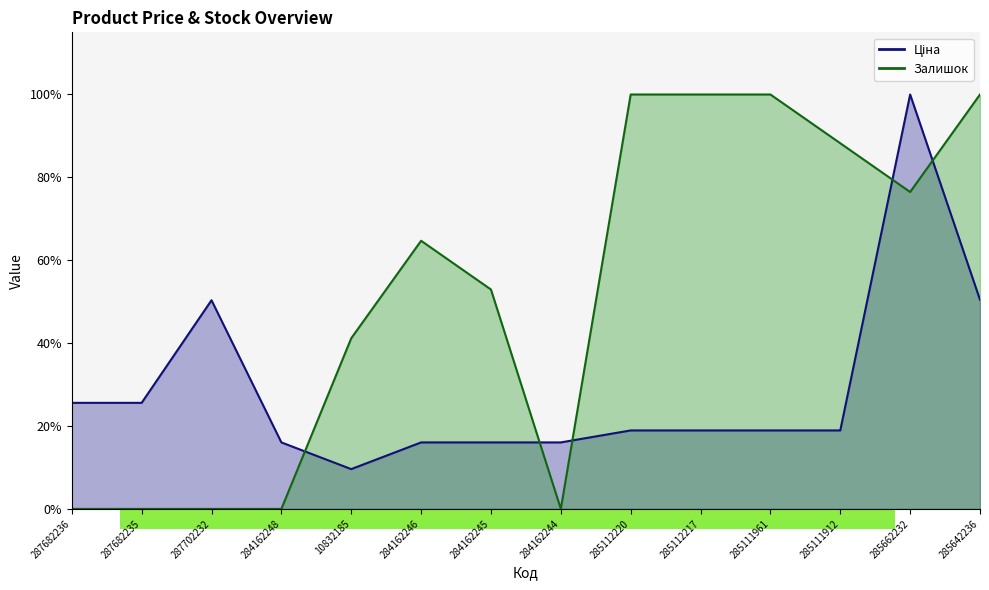

In Ціна, how many points are higher than both neighbors (excluding endpoints)?

2